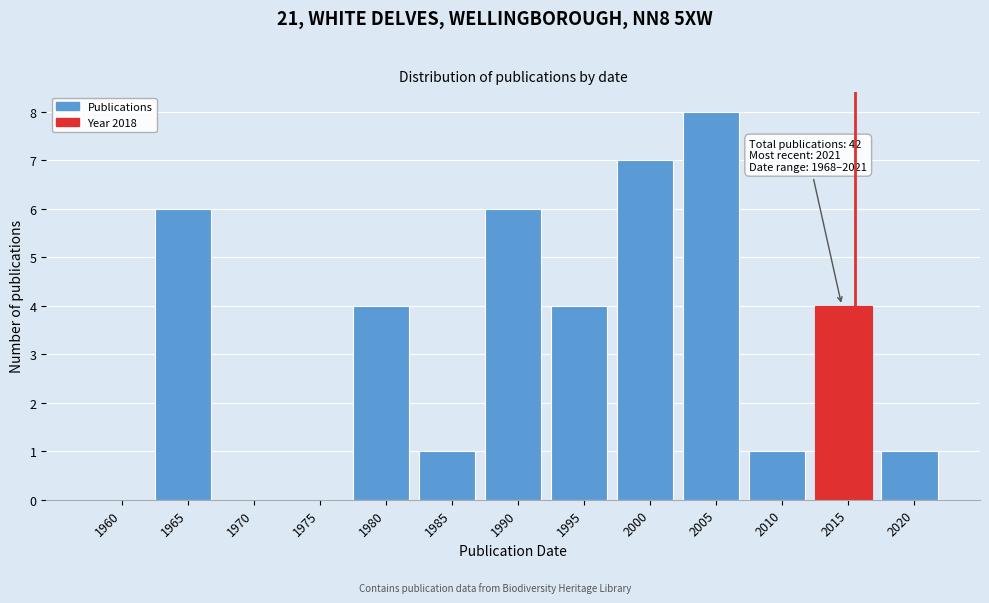

Reading left to right, extract all data points from this chart.

1960=0	1965=6	1970=0	1975=0	1980=4	1985=1	1990=6	1995=4	2000=7	2005=8	2010=1	2015=4	2020=1